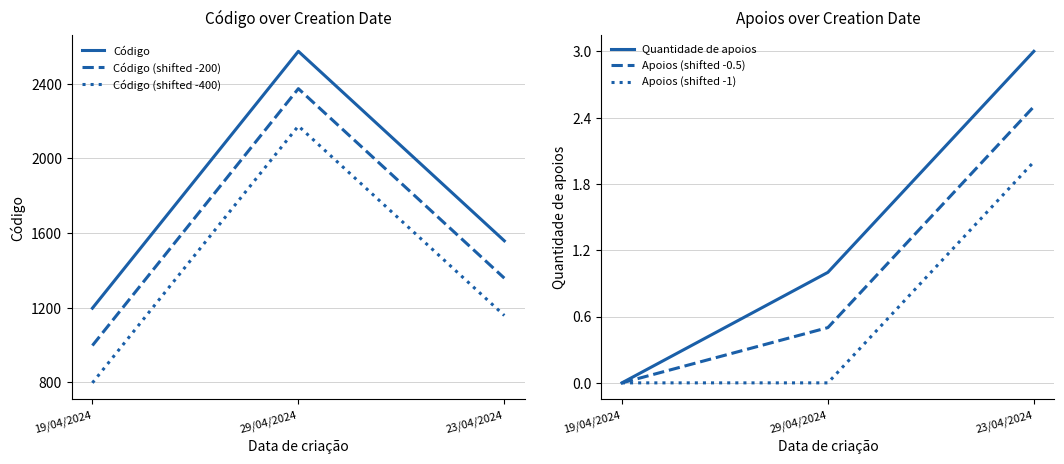

List the labels in order of Código (shifted -200) value, smallest first.

19/04/2024, 23/04/2024, 29/04/2024